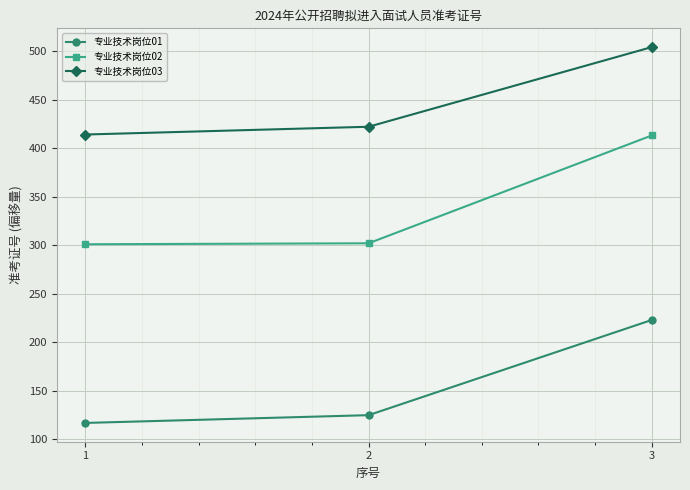

Which series has the largest range (max minus min)?

专业技术岗位02